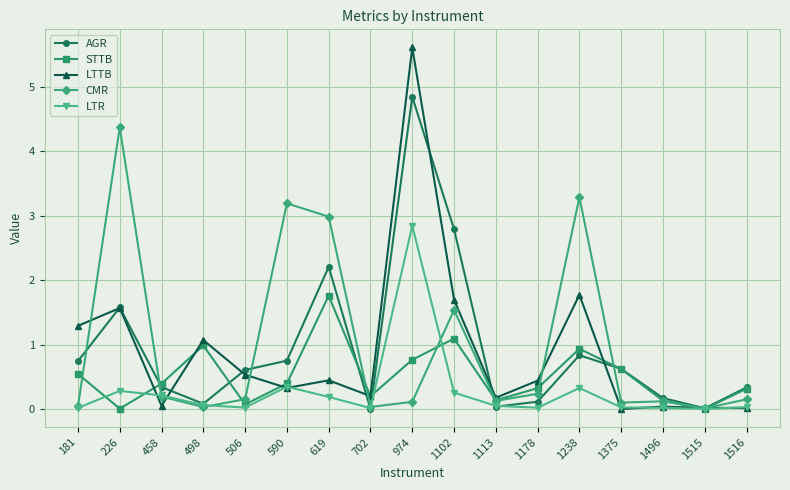

What is the spread (max minus min) of values at 619?

2.8